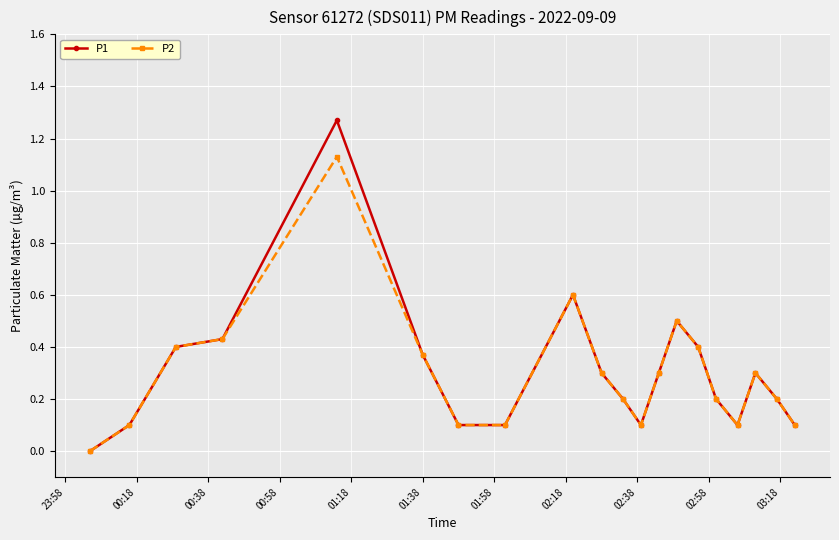

Which series has the largest range (max minus min)?

P1